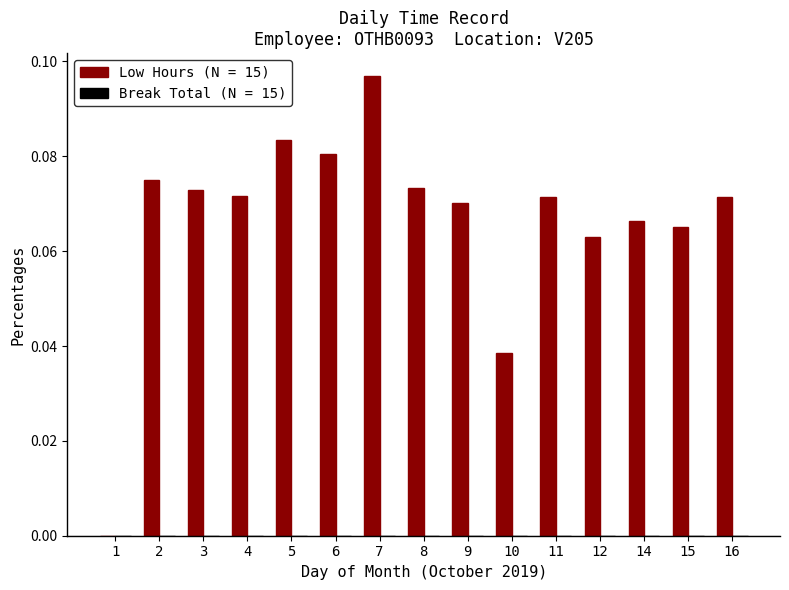

Are the bars horizontal?

No